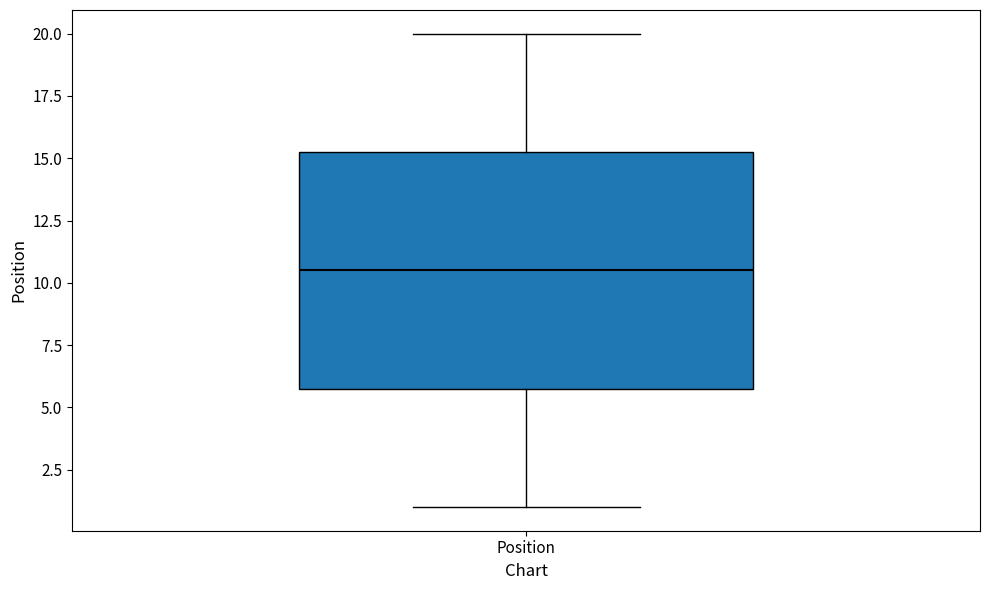

Transcribe this box plot: give where the median line is, the range the box spans, and where the two whiskers end, as read against the y-axis. The values are not printed on the chart, so give them approximately, as read against the axis.

median 10.5, box 6.0 to 15.5, whiskers 1.0 to 20.0